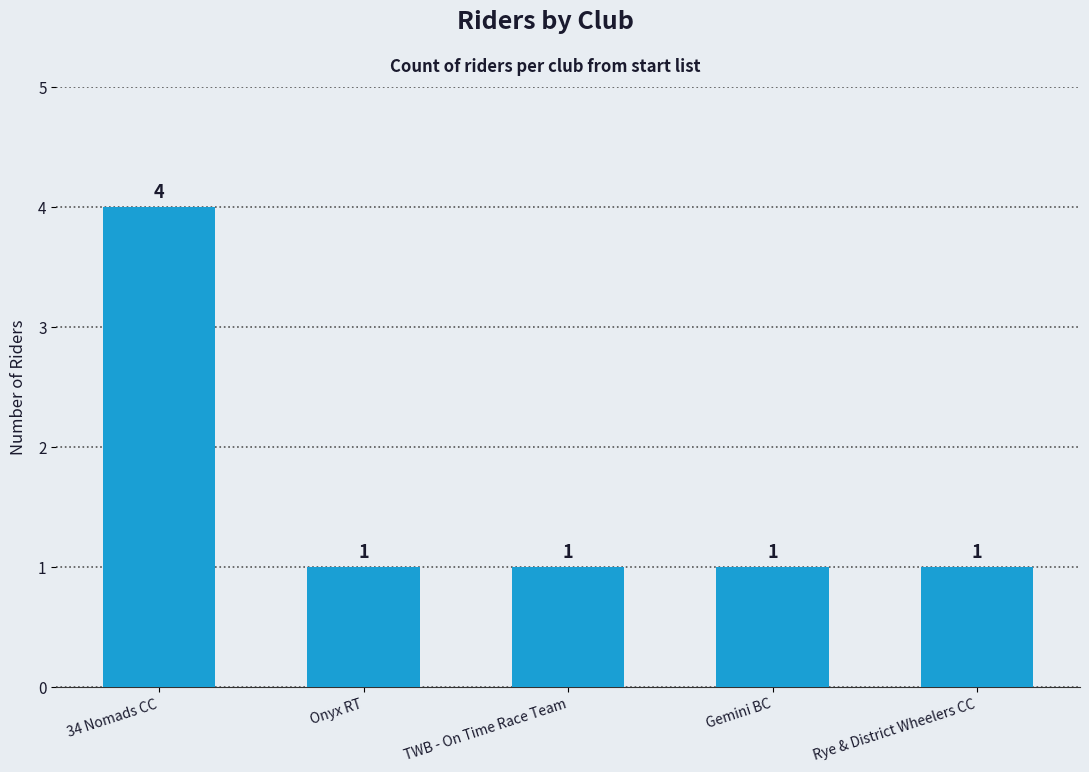

Count the number of values greater than 1.

1